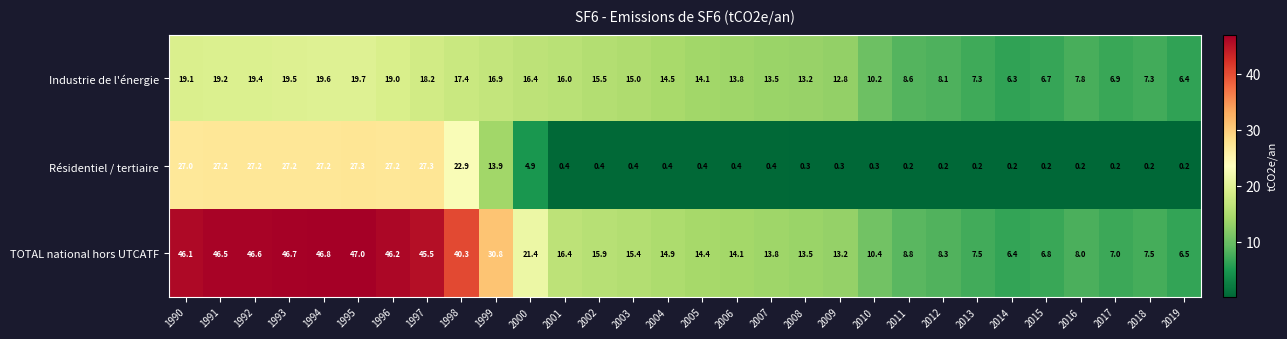

Rank the series by their maximum value, from lowest to highest.

Industrie de l'énergie, Résidentiel / tertiaire, TOTAL national hors UTCATF